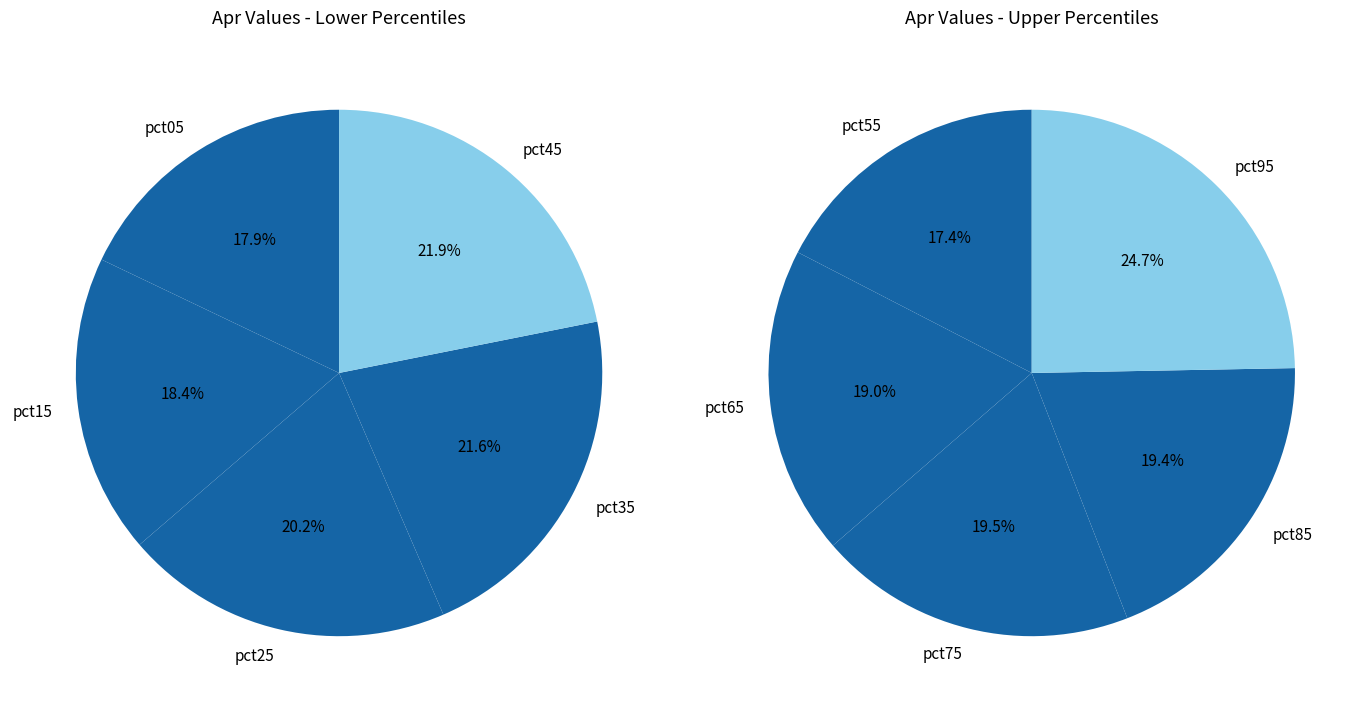

Rank the categories by value from lowest to highest.

pct05, pct15, pct25, pct35, pct45, pct55, pct65, pct85, pct75, pct95